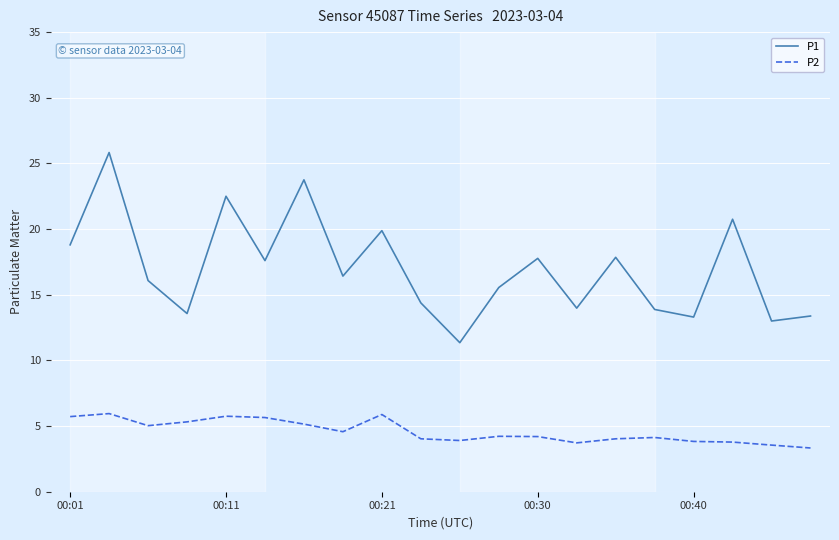

Rank the series by their maximum value, from highest to lowest.

P1, P2